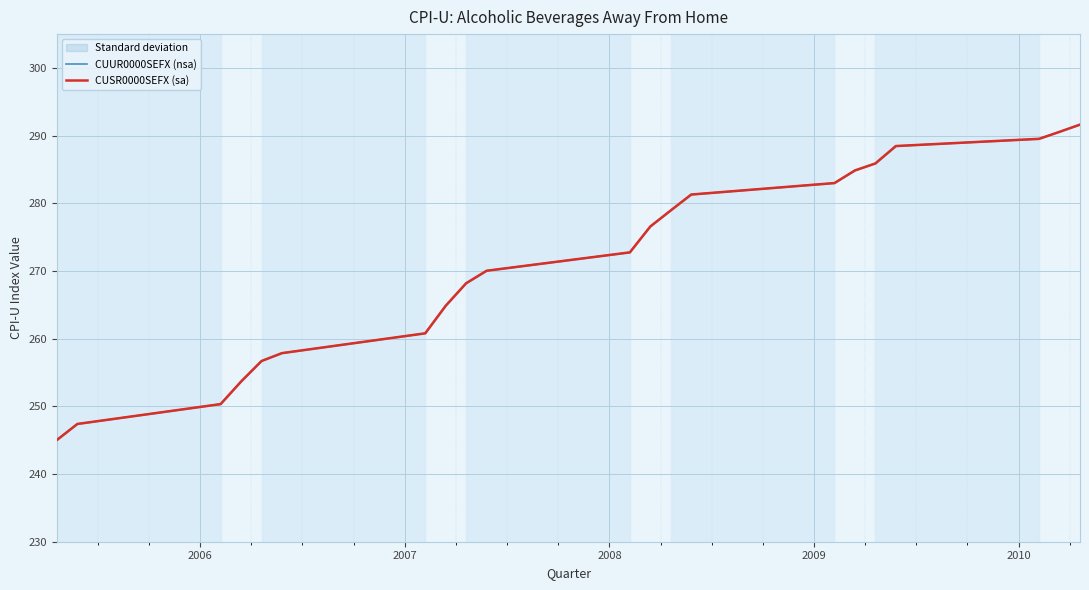

What are all the series names shown in the legend?

CUUR0000SEFX (nsa), CUSR0000SEFX (sa)